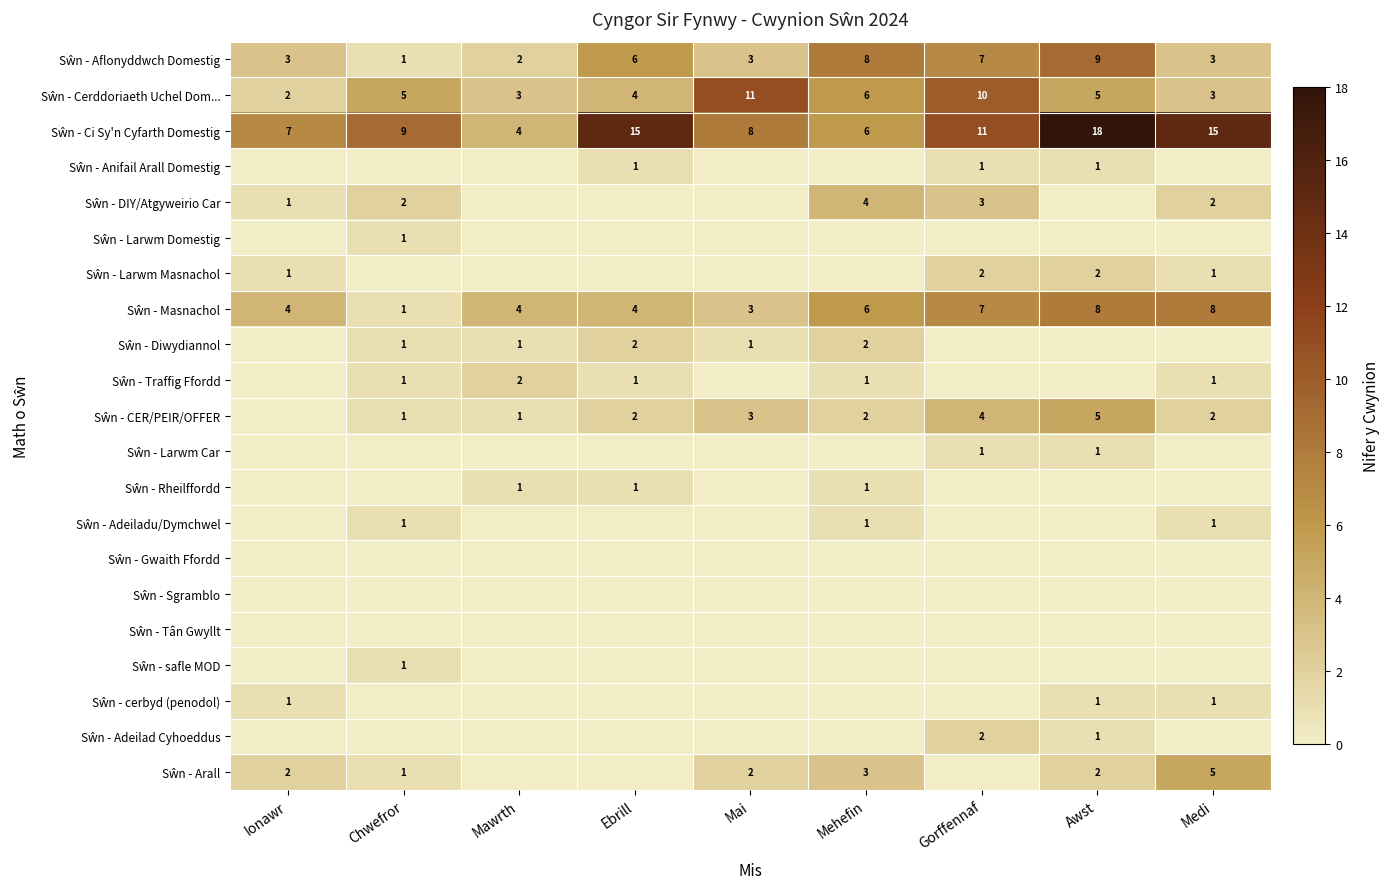

At which label does Sŵn - DIY/Atgyweirio Car first exceed 1?

Chwefror